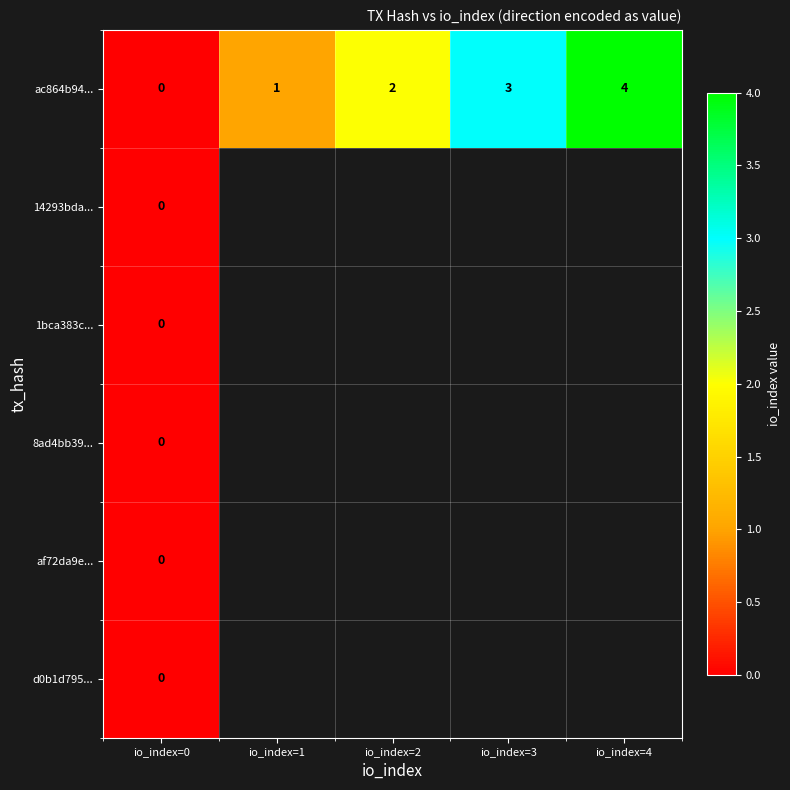

At which label does af72da9e... reach its minimum?

io_index=0